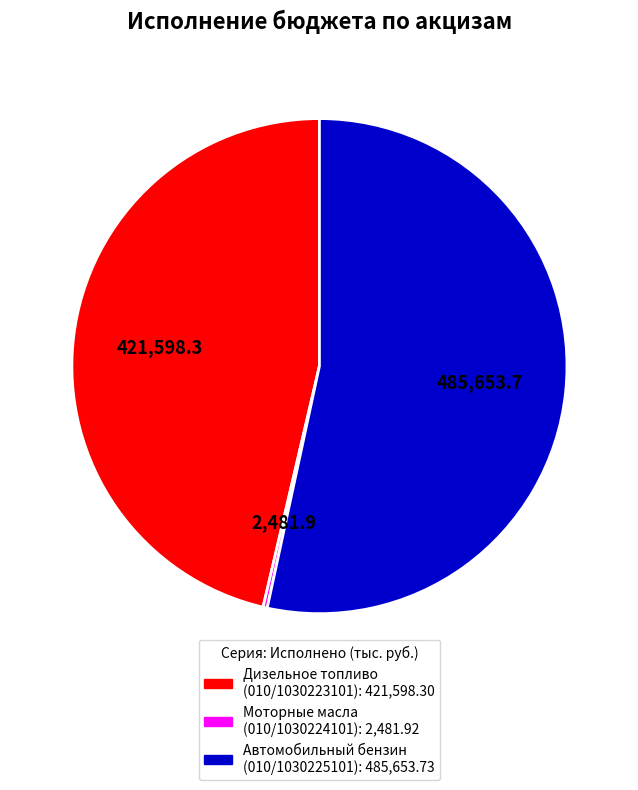

Is there any slice that represents more than half of the pie?

Yes